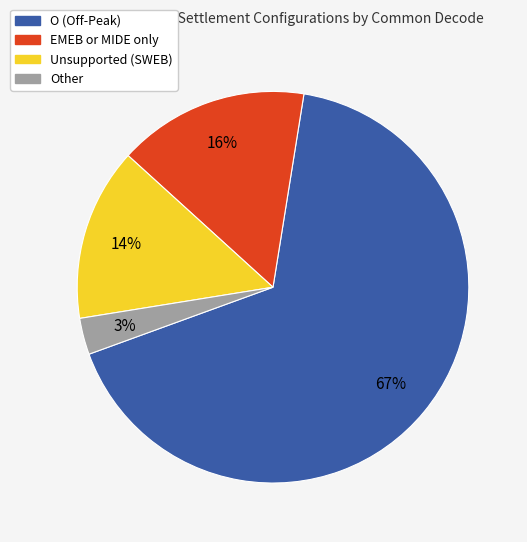

Is there a majority slice in this chart?

Yes